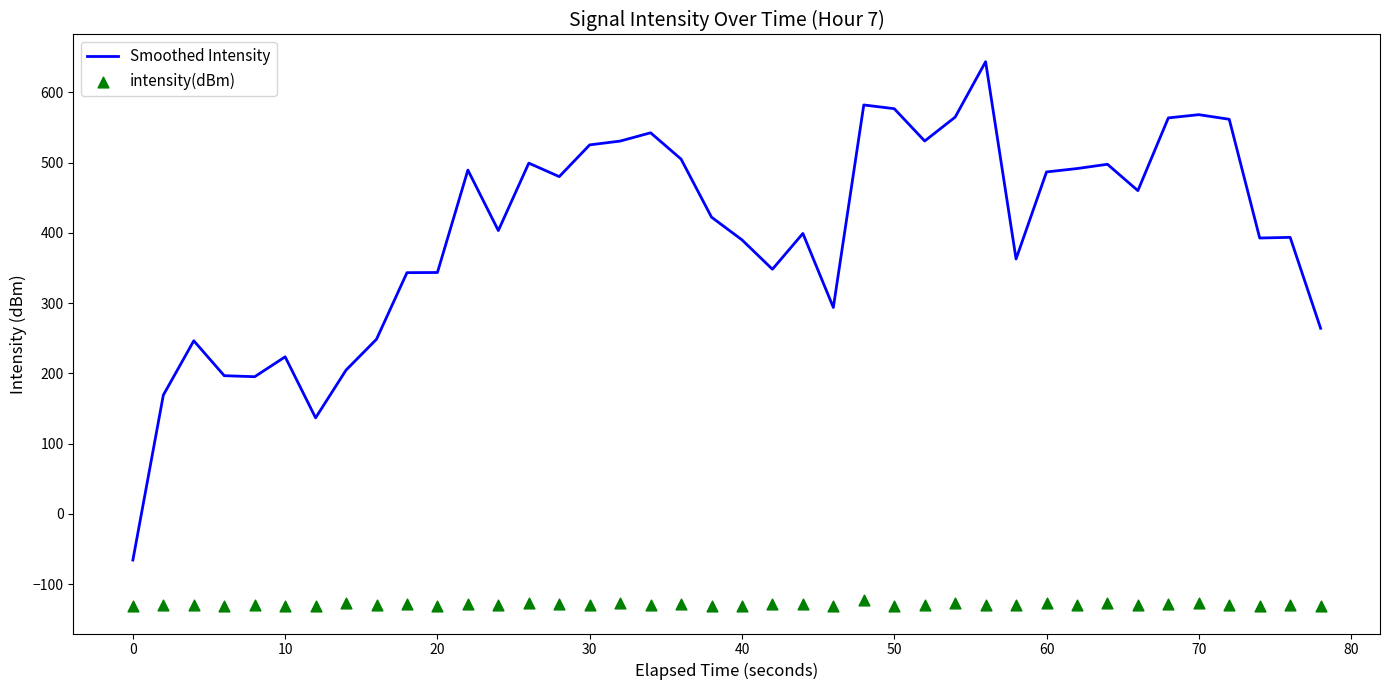

Is it true that Smoothed Intensity equals -65.8 at 0?

True